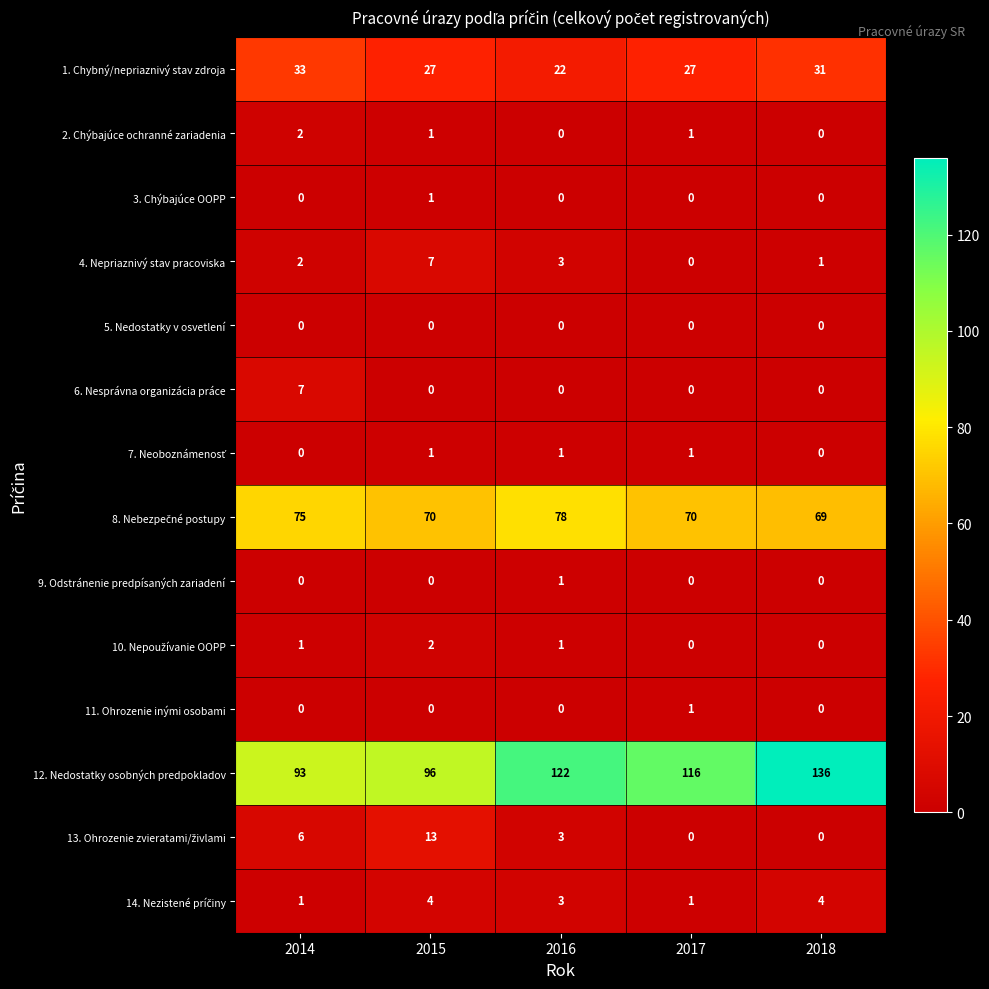

What is the difference between the second highest and minimum values in the 1. Chybný/nepriaznivý stav zdroja series?

9